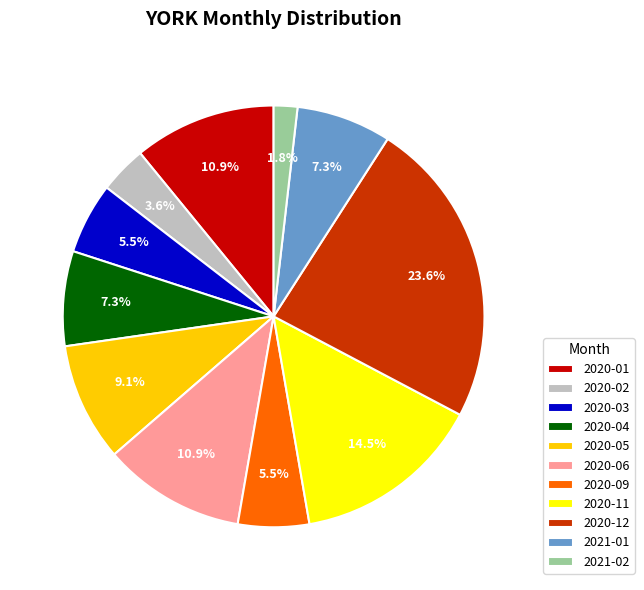

To the nearest percent, what is the difference between the largest and smallest slice percentages?

22%